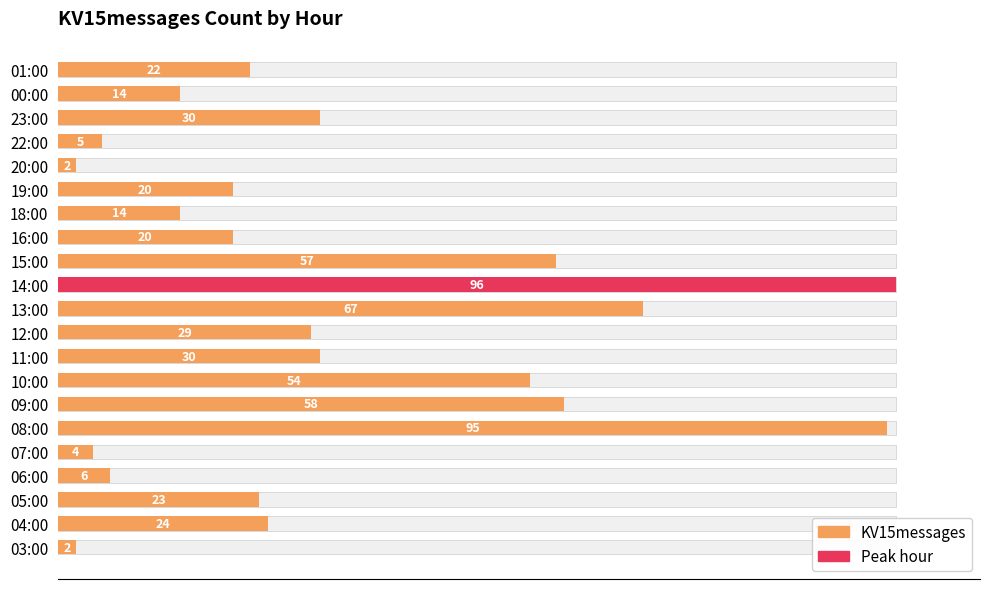

How many categories are shown in the chart?

21